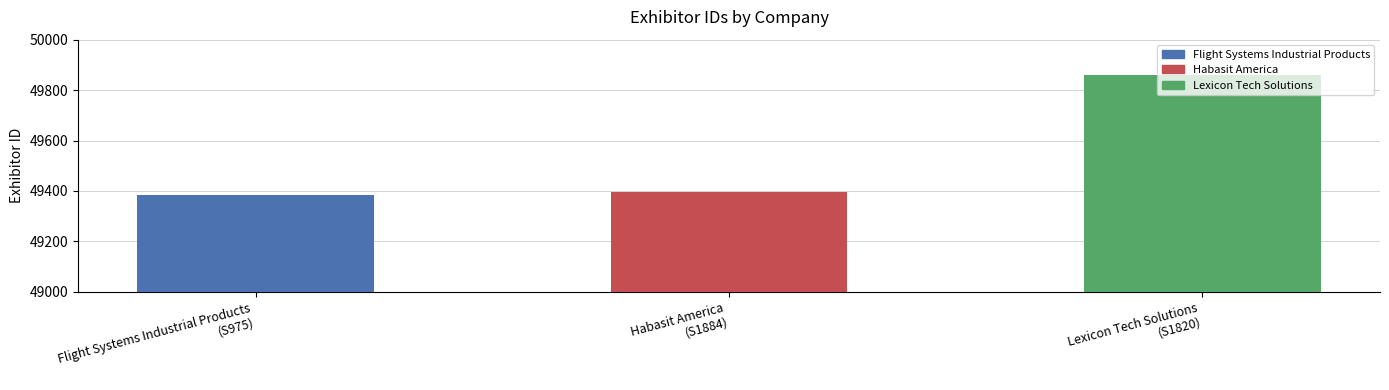

What is the average value?

49546